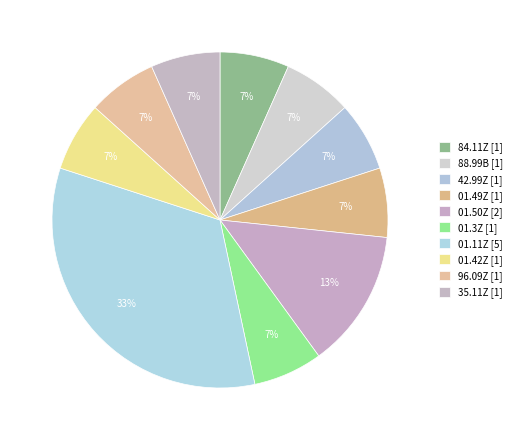

How many segments does this pie chart have?

10